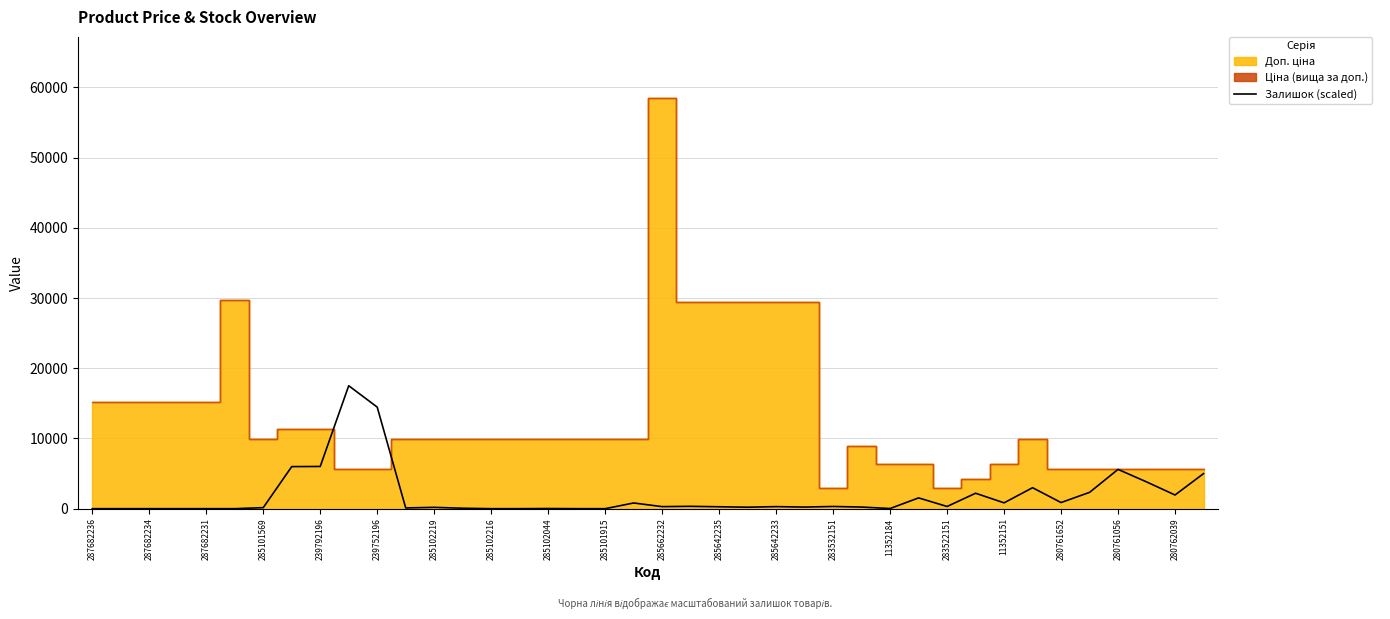

Reading right to left, what are all the values shown in this chart?

4993.2	1947.6	3812.2	5594.0	2320.5	870.2	2983.5	828.7	2196.2	310.8	1533.2	20.7	227.9	310.8	227.9	290.1	207.2	269.3	331.5	290.1	808.0	0.0	0.0	20.7	0.0	0.0	62.2	186.5	103.6	14461.6	17507.2	6008.4	5987.7	145.0	0.0	0.0	0.0	0.0	0.0	0.0